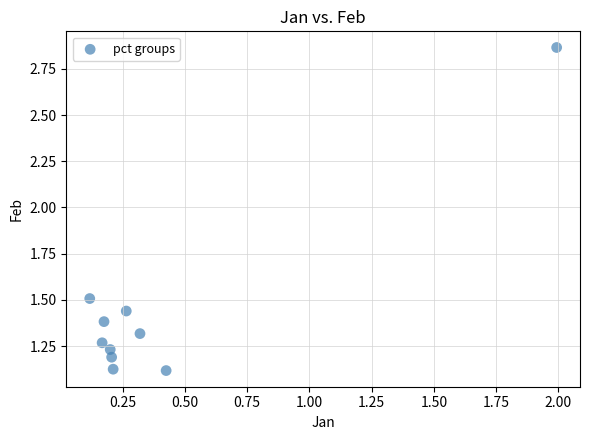

What is the average X value?

0.4